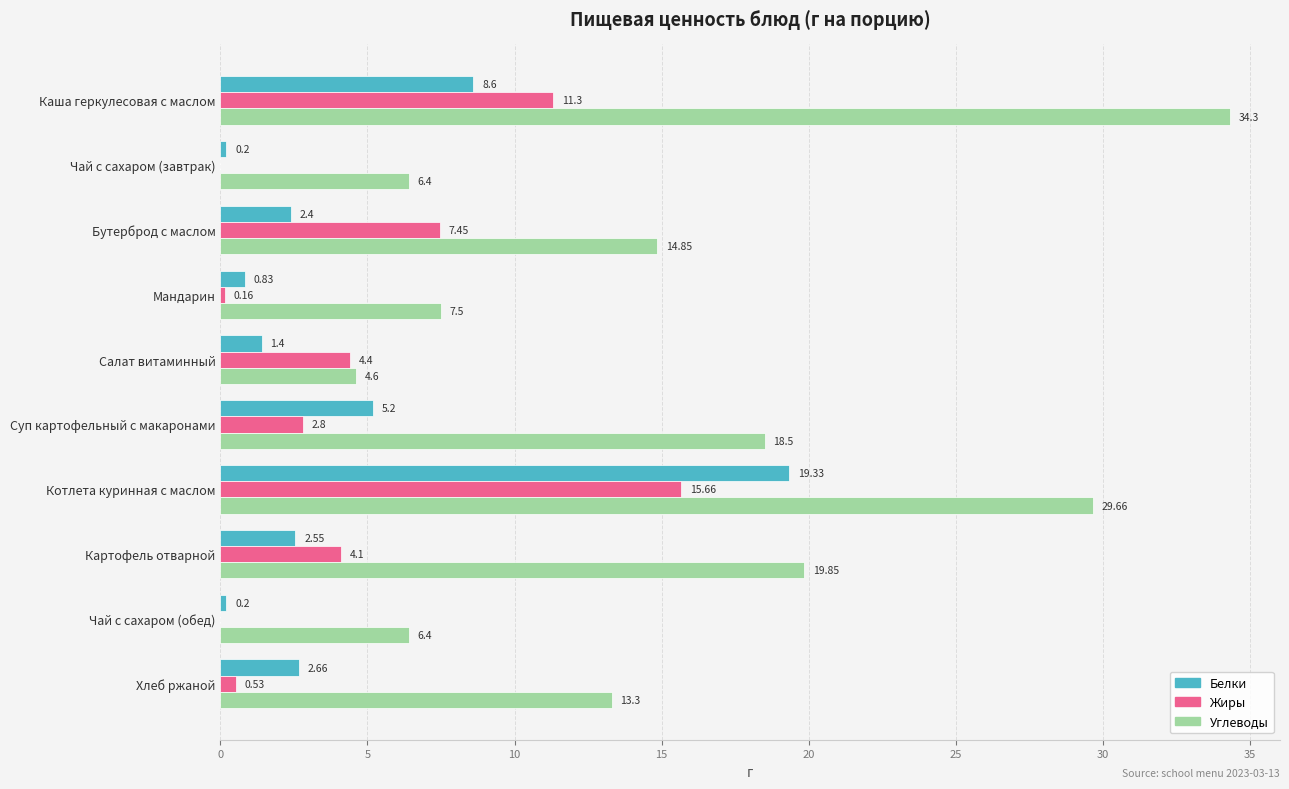

Which series has the largest total across all categories?

Углеводы